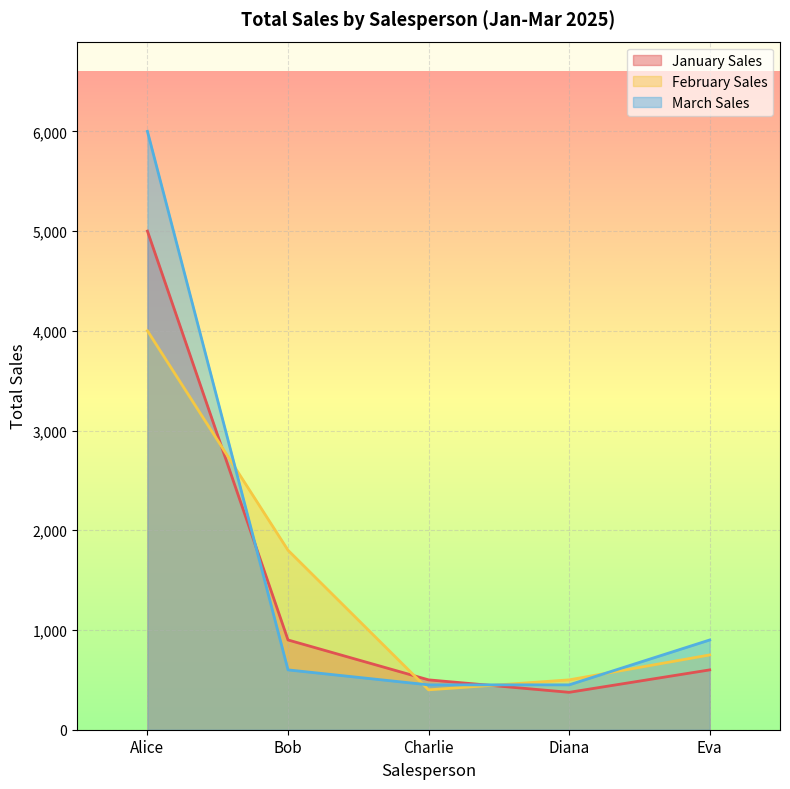

What are all the series names shown in the legend?

January Sales, February Sales, March Sales